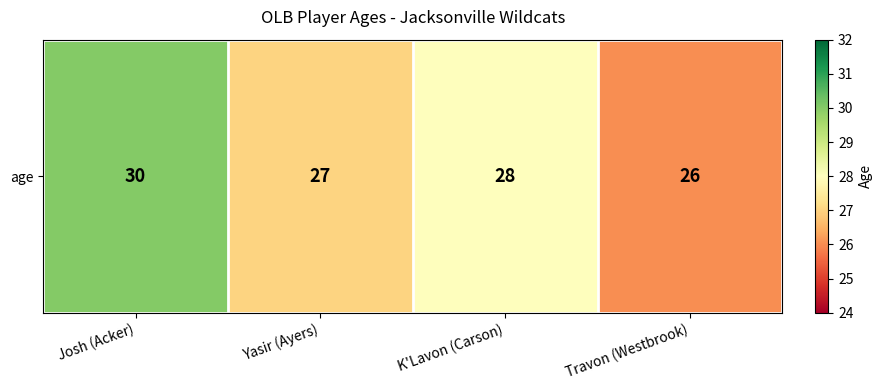

What is the minimum value shown in the chart?

26